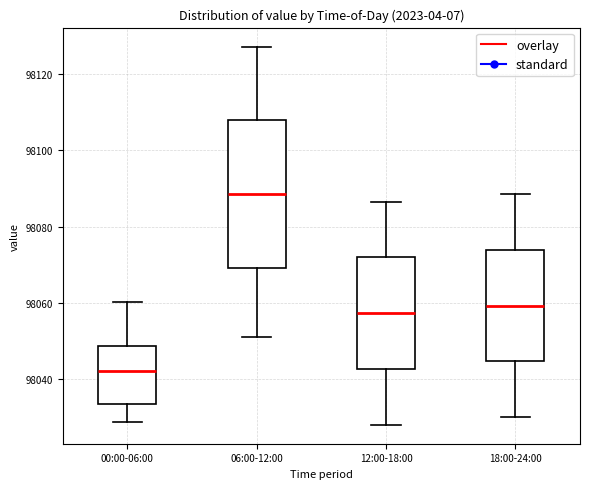

Where does the upper whisker of the box for 18:00-24:00 end on the y-axis? The values are not printed on the chart, so give them approximately, as read against the axis.

98088